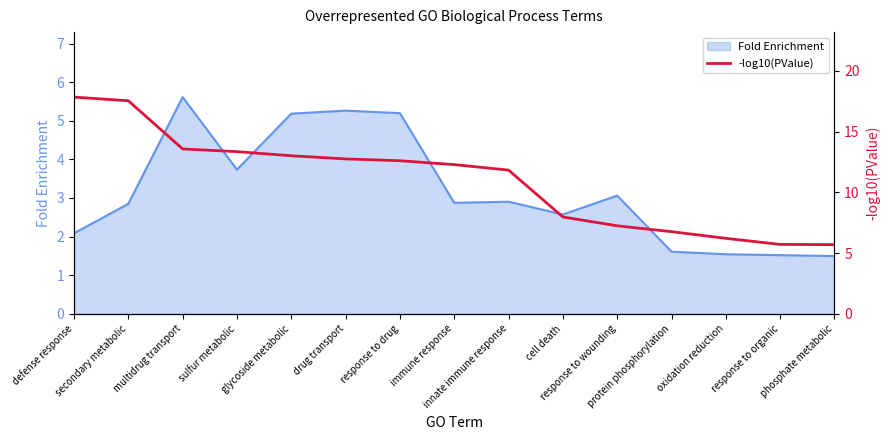

The value at response to drug is 12.6. True or false?

True